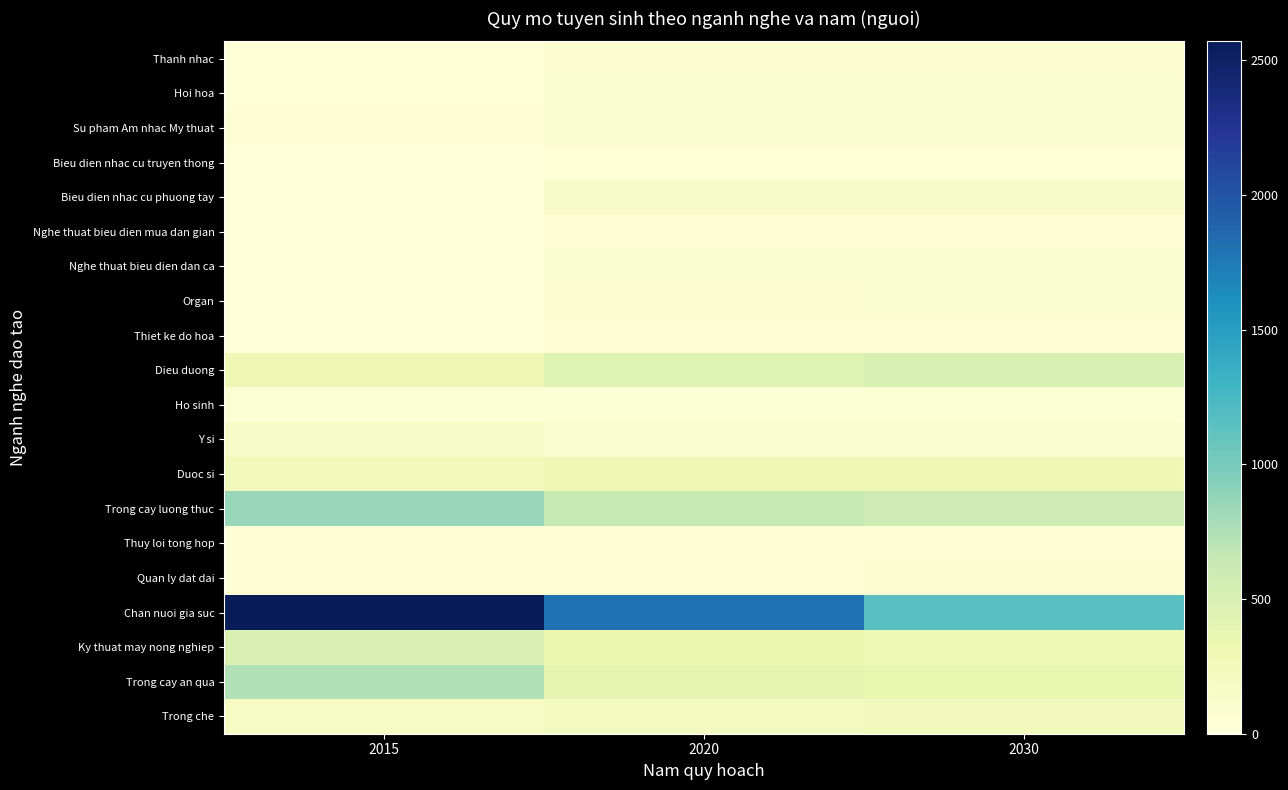

Reading right to left, list all the values displayed in this chart.

Thanh nhac: 2030=80	2020=80	2015=20
Hoi hoa: 2030=100	2020=100	2015=20
Su pham Am nhac My thuat: 2030=100	2020=100	2015=60
Bieu dien nhac cu truyen thong: 2030=20	2020=20	2015=10
Bieu dien nhac cu phuong tay: 2030=150	2020=150	2015=10
Nghe thuat bieu dien mua dan gian: 2030=60	2020=60	2015=10
Nghe thuat bieu dien dan ca: 2030=100	2020=100	2015=10
Organ: 2030=90	2020=80	2015=10
Thiet ke do hoa: 2030=60	2020=60	2015=10
Dieu duong: 2030=500	2020=450	2015=300
Ho sinh: 2030=50	2020=50	2015=50
Y si: 2030=100	2020=100	2015=150
Duoc si: 2030=300	2020=300	2015=250
Trong cay luong thuc: 2030=585	2020=640	2015=860
Thuy loi tong hop: 2030=40	2020=40	2015=40
Quan ly dat dai: 2030=70	2020=40	2015=40
Chan nuoi gia suc: 2030=1155	2020=1800	2015=2570
Ky thuat may nong nghiep: 2030=275	2020=340	2015=490
Trong cay an qua: 2030=350	2020=390	2015=735
Trong che: 2030=240	2020=210	2015=175